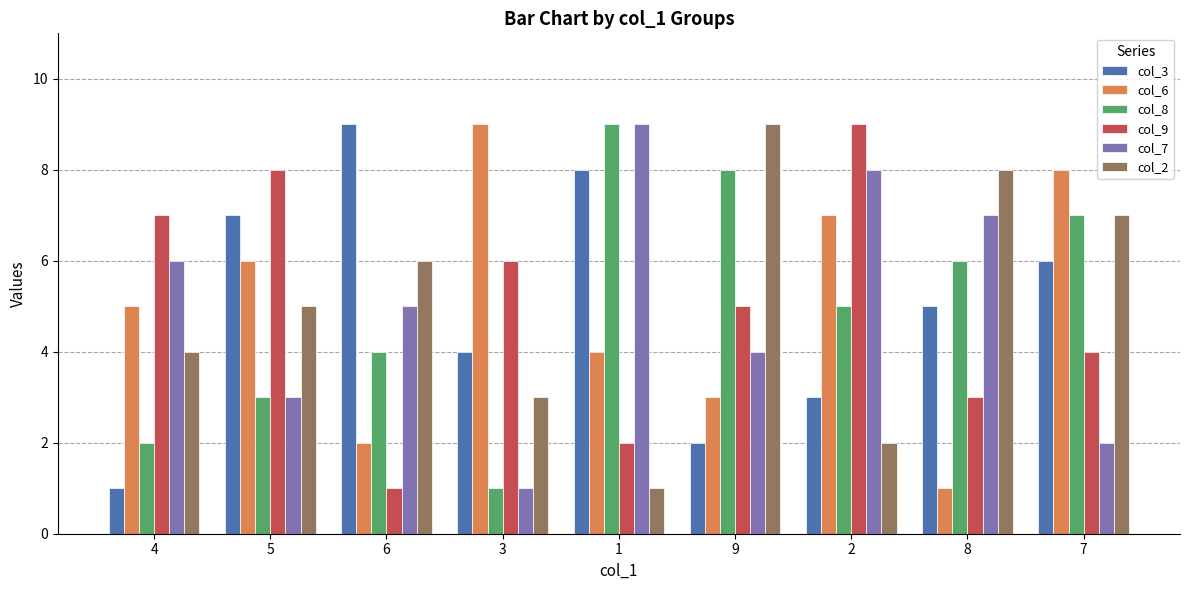

What is the label of the 9th bar from the right?

4